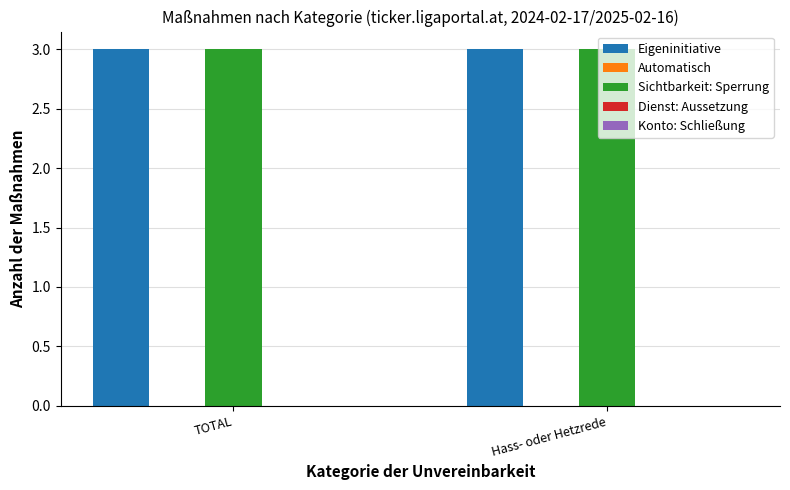

Which category has the lowest value across all series?

TOTAL